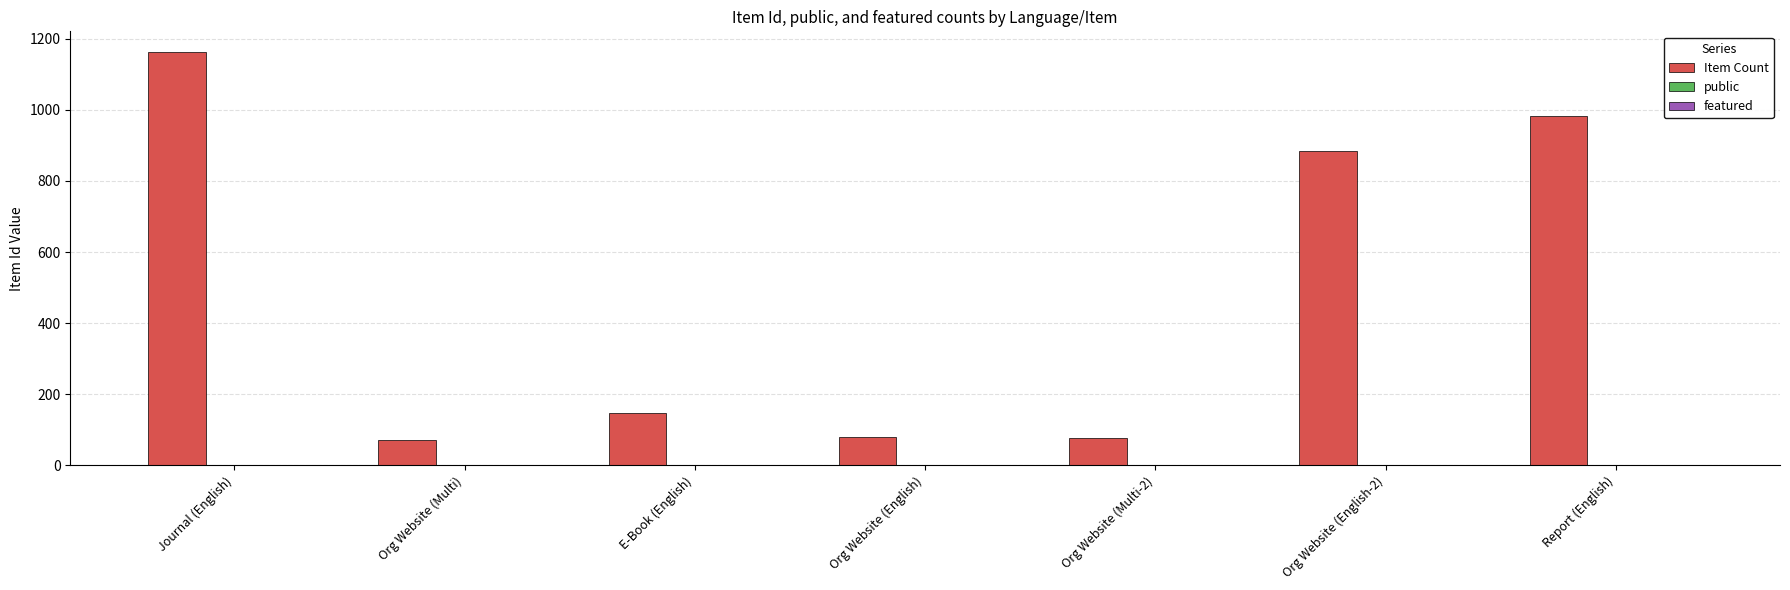

At which category is the sum across all series the highest?

Journal (English)